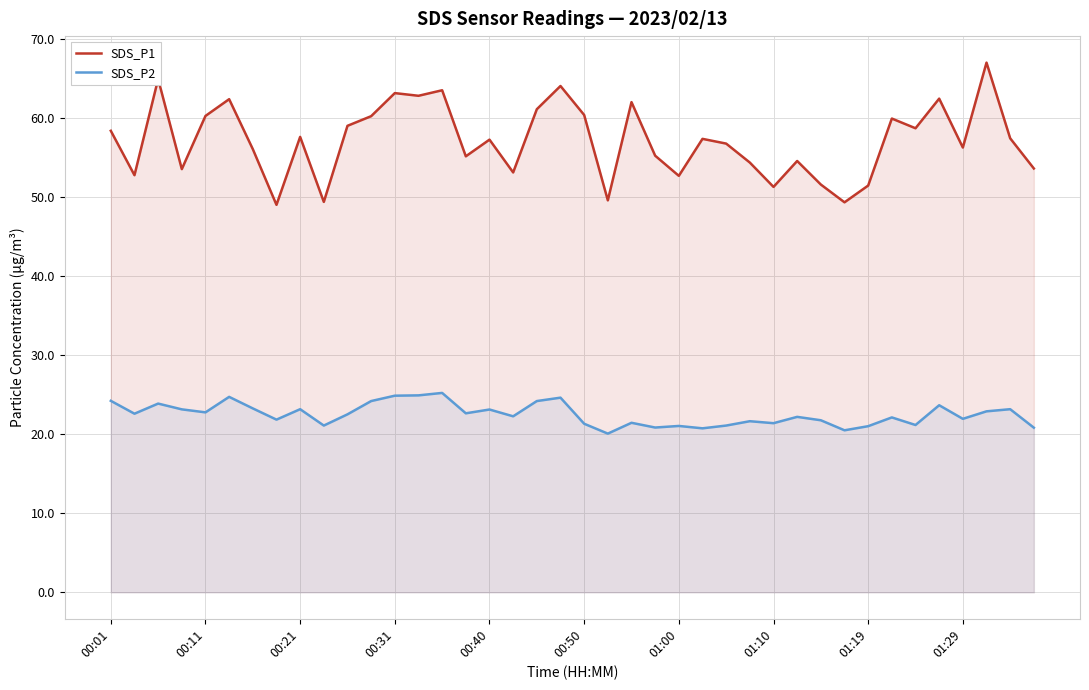

Does the chart display data point markers on the line(s)?

No